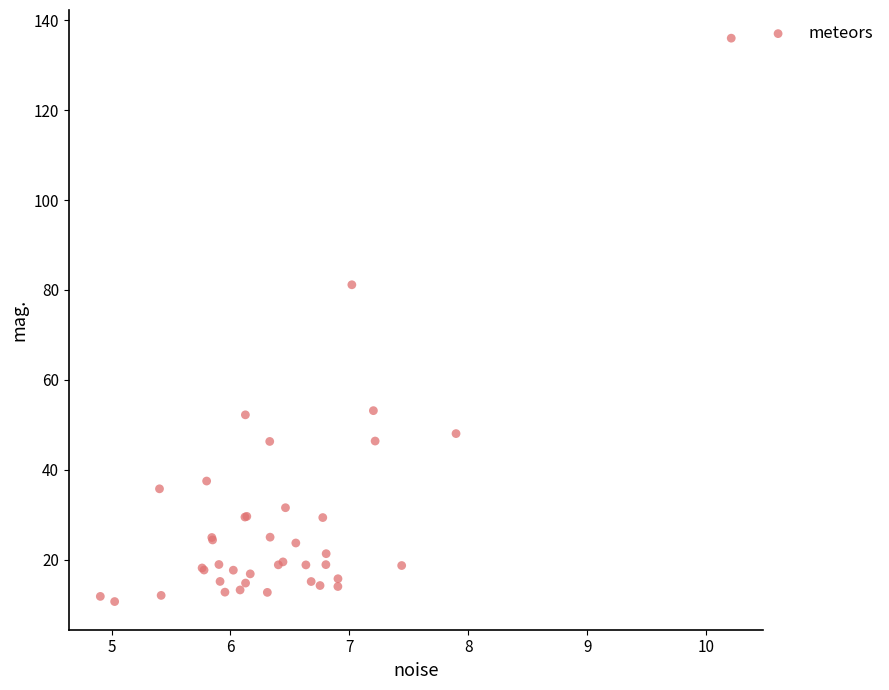

What Y value in the scatter plot is closest to 73?

81.2